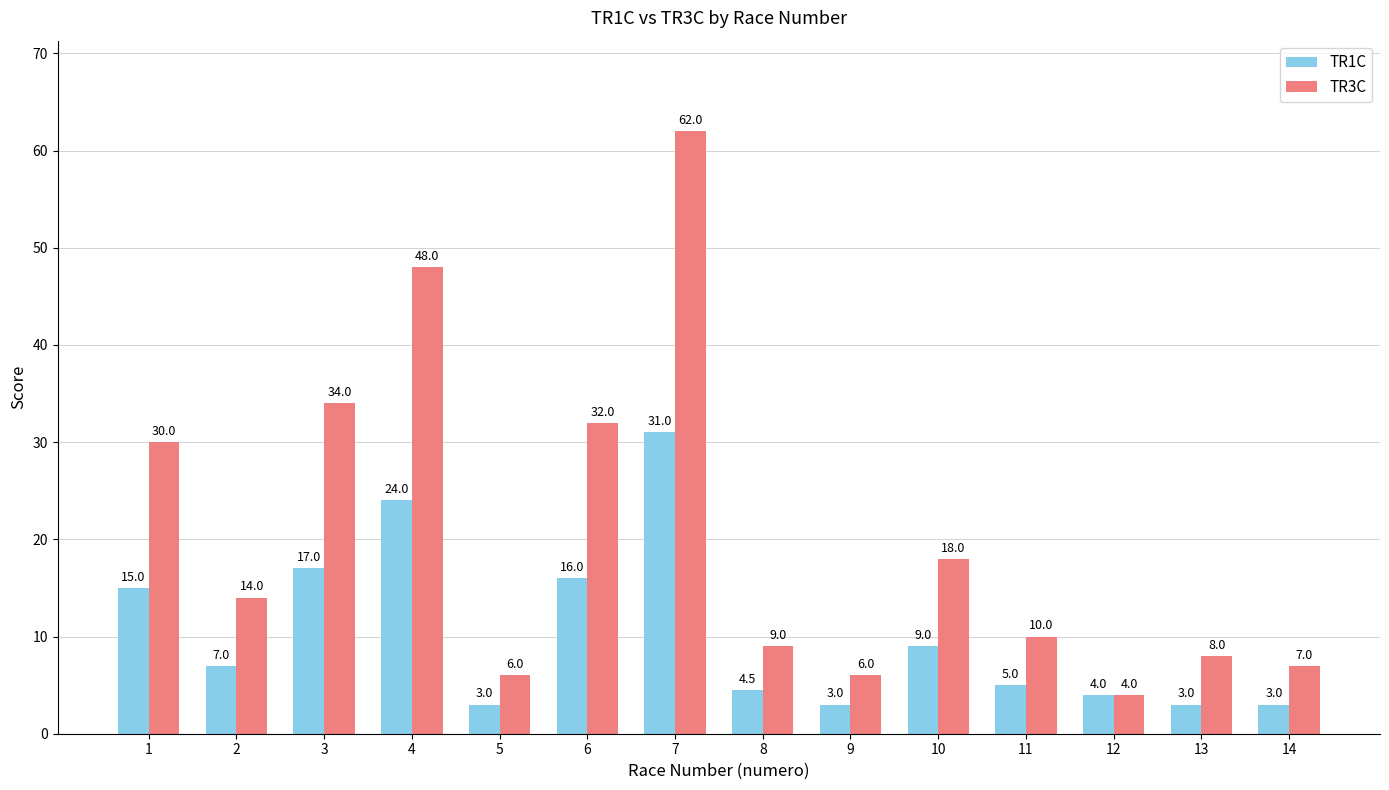

Reading left to right, transcribe all the data shown in this chart.

TR1C: 15.0	7.0	17.0	24.0	3.0	16.0	31.0	4.5	3.0	9.0	5.0	4.0	3.0	3.0
TR3C: 30.0	14.0	34.0	48.0	6.0	32.0	62.0	9.0	6.0	18.0	10.0	4.0	8.0	7.0